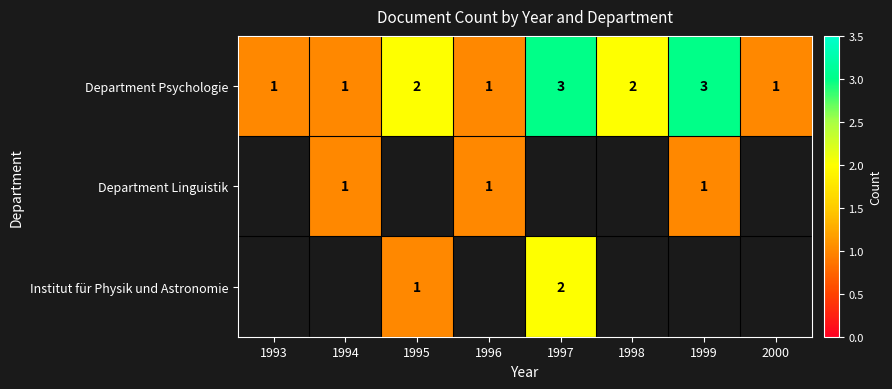

What value does the Department Psychologie series have at 1997?

3